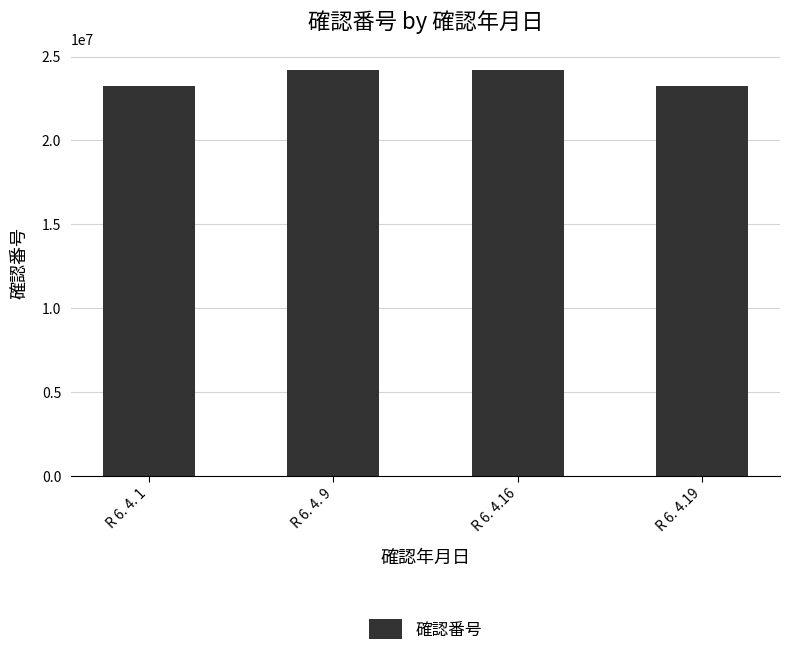

Between R 6. 4.19 and R 6. 4. 9, which is larger?

R 6. 4. 9